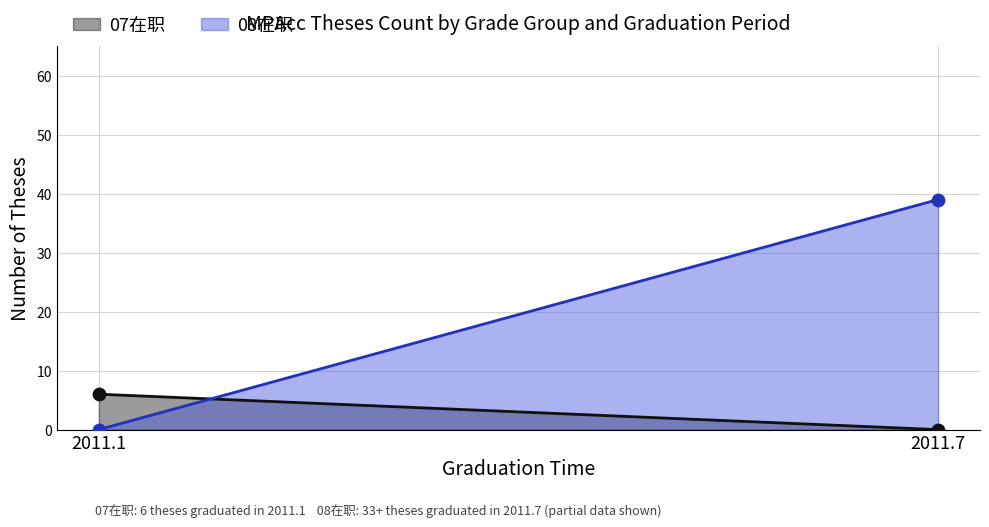

Is the value of 2011.1 at 0 greater than the value of 2011.7 at 0?

No